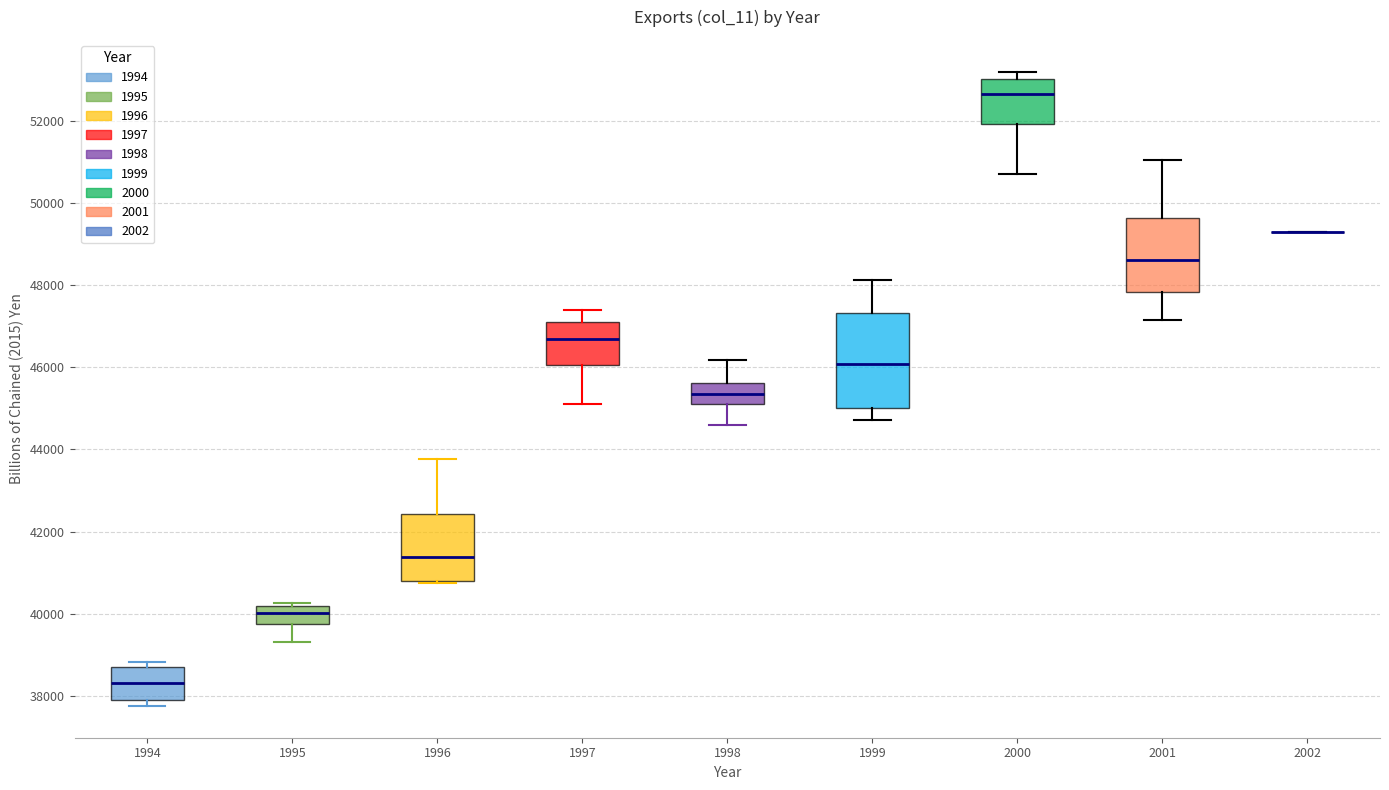

Reading left to right, read every box against the y-axis: the position of its median line, the range the box covers, and the ends of its whiskers. The values are not printed on the chart, so give them approximately, as read against the axis.

1994: median 38400, box 38000 to 38600, whiskers 37800 to 38800
1995: median 40000, box 39800 to 40200, whiskers 39400 to 40200 (just above the box's upper edge)
1996: median 41400, box 40800 to 42400, whiskers 40800 to 43800
1997: median 46600, box 46000 to 47200, whiskers 45000 to 47400
1998: median 45400, box 45000 to 45600, whiskers 44600 to 46200
1999: median 46000, box 45000 to 47400, whiskers 44800 to 48200
2000: median 52600, box 52000 to 53000, whiskers 50800 to 53200
2001: median 48600, box 47800 to 49600, whiskers 47200 to 51000
2002: box collapsed to a line at 49400, whiskers 49400 to 49400